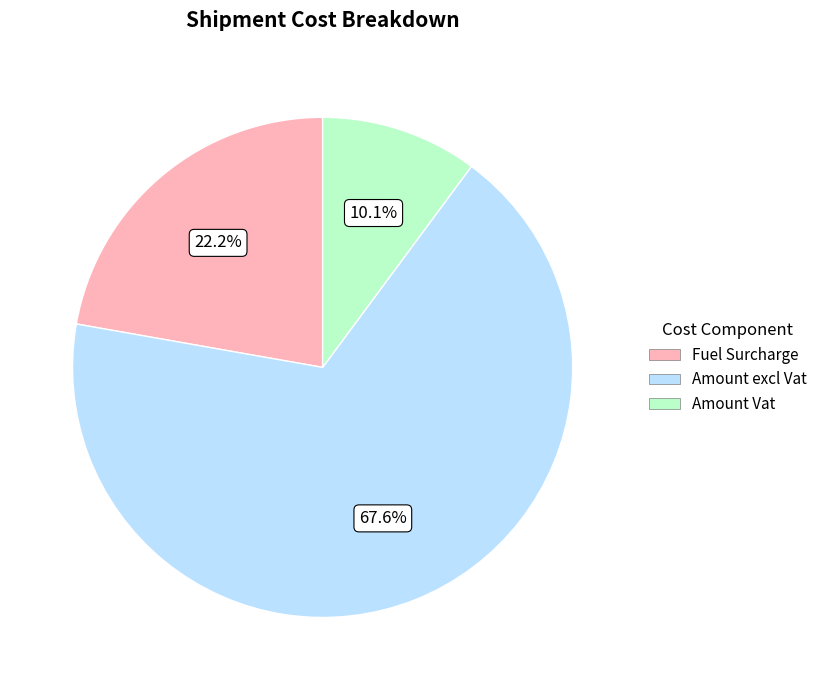

Is the sum of Fuel Surcharge and Amount Vat greater than half?

No